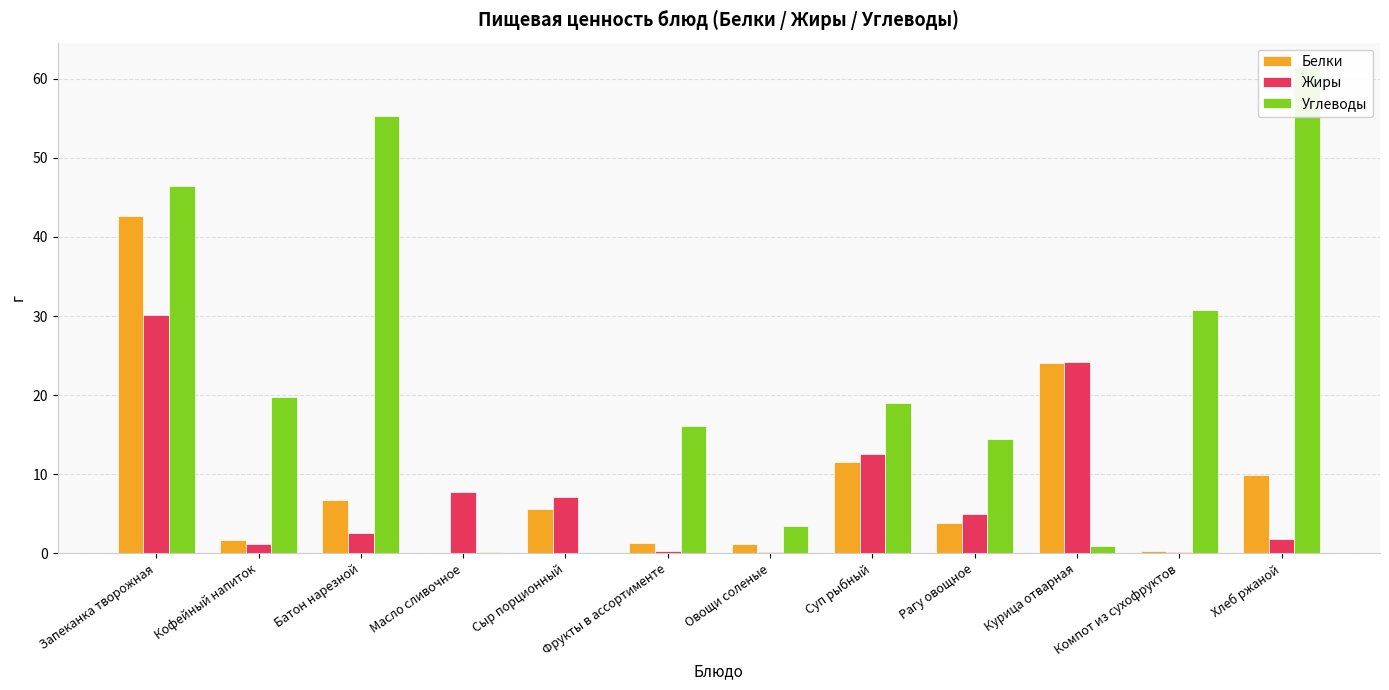

Reading left to right, what are all the values shown in this chart?

Белки: Запеканка творожная=42.7	Кофейный напиток=1.7	Батон нарезной=6.8	Масло сливочное=0.1	Сыр порционный=5.6	Фрукты в ассортименте=1.4	Овощи соленые=1.1	Суп рыбный=11.6	Рагу овощное=3.8	Курица отварная=24.0	Компот из сухофруктов=0.3	Хлеб ржаной=9.9
Жиры: Запеканка творожная=30.1	Кофейный напиток=1.2	Батон нарезной=2.6	Масло сливочное=7.8	Сыр порционный=7.1	Фрукты в ассортименте=0.3	Овощи соленые=0.1	Суп рыбный=12.6	Рагу овощное=5.0	Курица отварная=24.2	Компот из сухофруктов=0.2	Хлеб ржаной=1.8
Углеводы: Запеканка творожная=46.5	Кофейный напиток=19.8	Батон нарезной=55.3	Масло сливочное=0.1	Сыр порционный=0.0	Фрукты в ассортименте=16.1	Овощи соленые=3.5	Суп рыбный=19.0	Рагу овощное=14.5	Курица отварная=0.9	Компот из сухофруктов=30.8	Хлеб ржаной=61.5